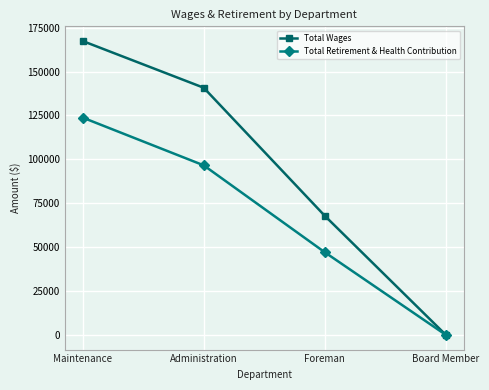

What is the label of the 1st point from the right?

Board Member